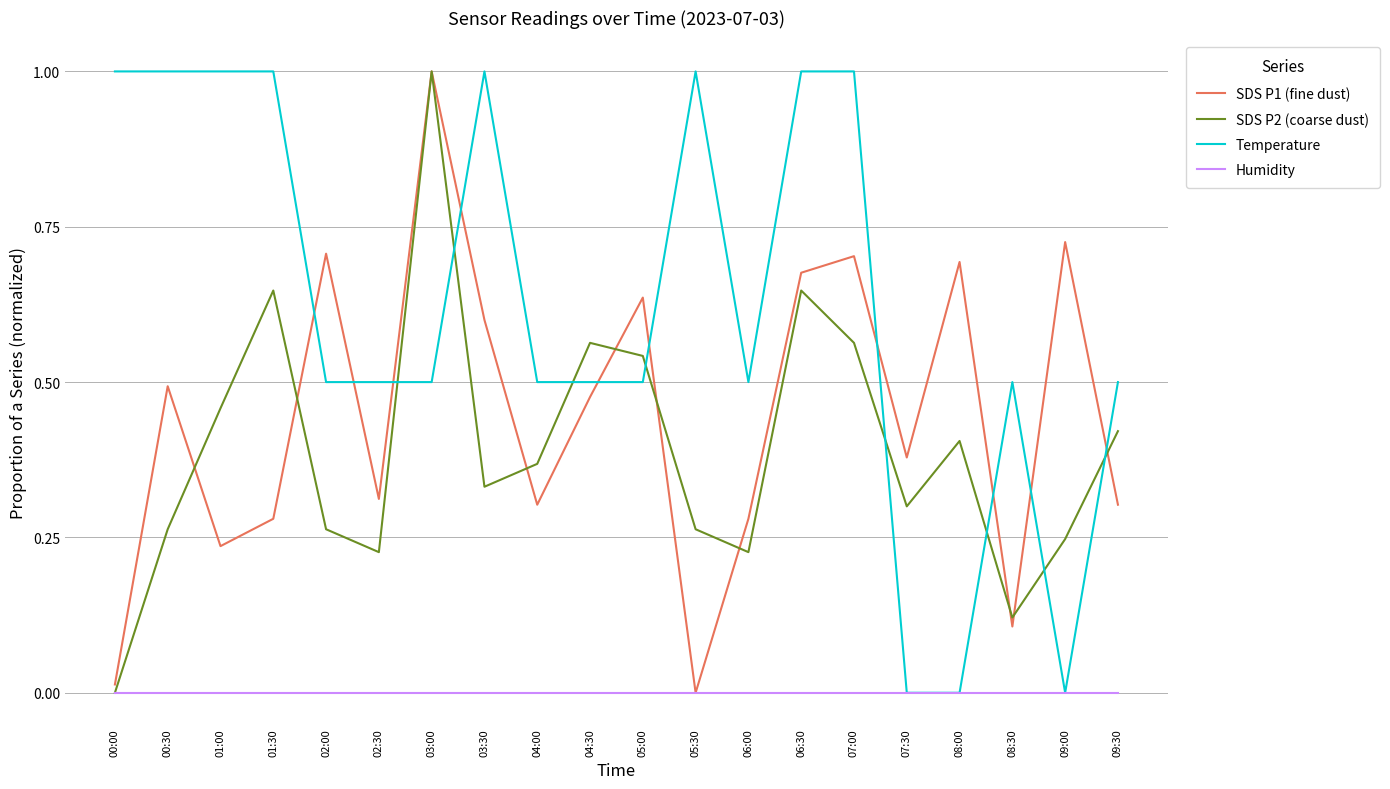

Is it true that SDS P2 (coarse dust) equals 0.4 at 02:30?

False